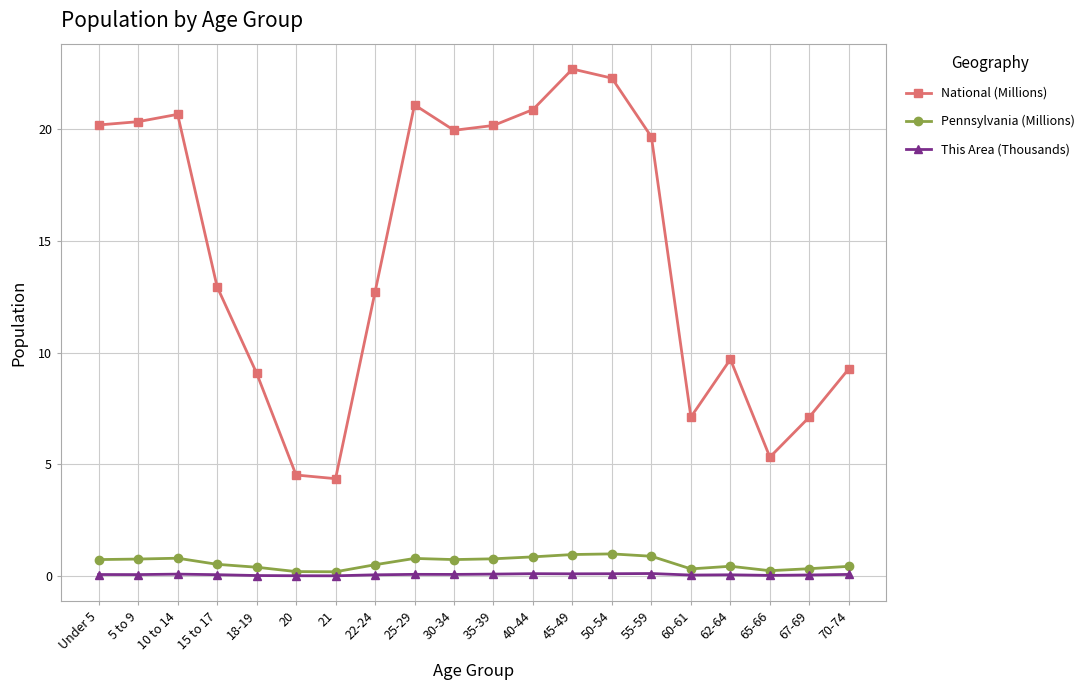

What value does the National (Millions) series have at 65-66?

5.3